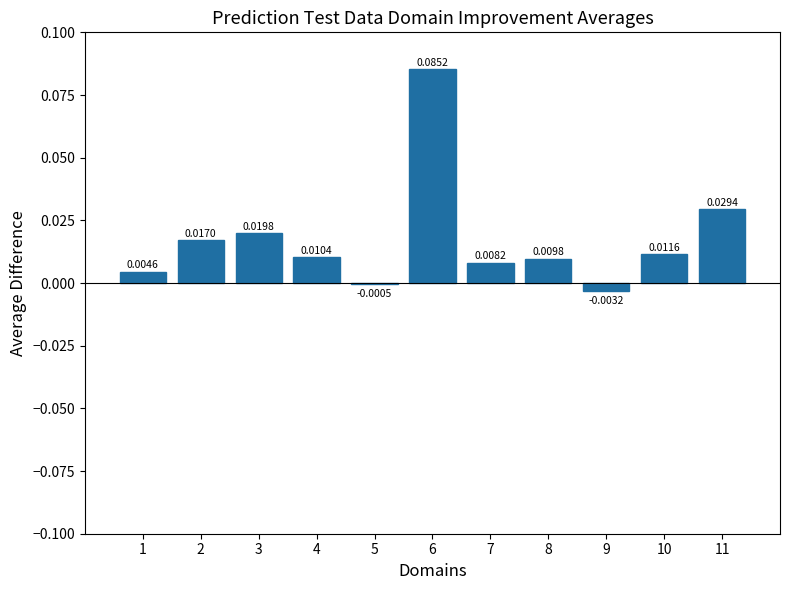

Between 7 and 3, which is larger?

3